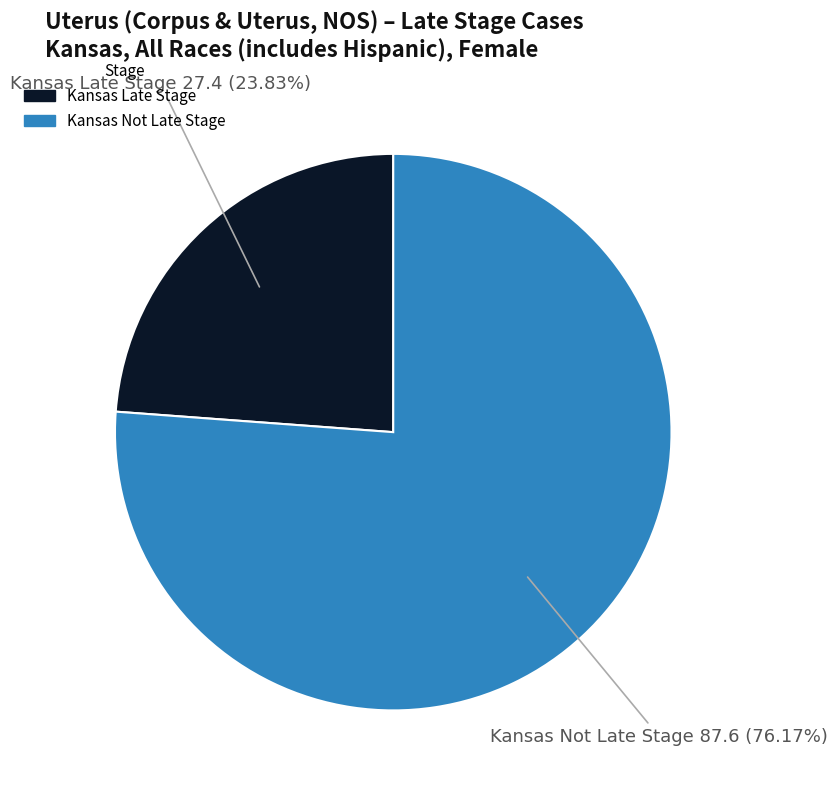

Is there any slice that represents more than half of the pie?

Yes